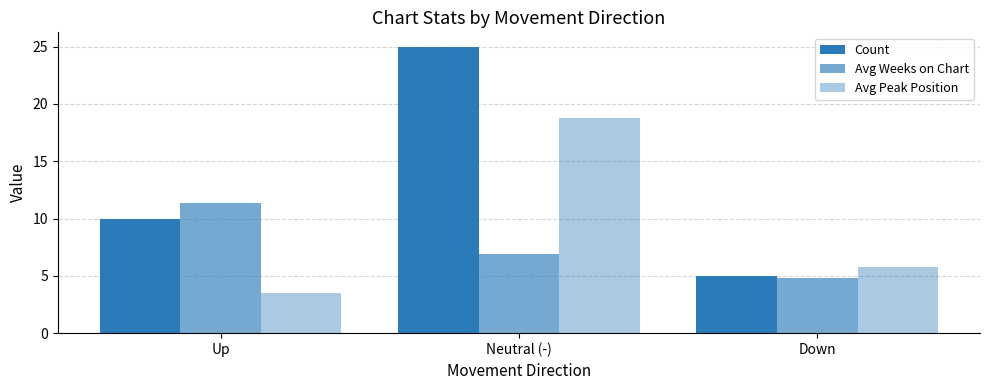

Between Neutral (-) and Down, which is larger?

Neutral (-)